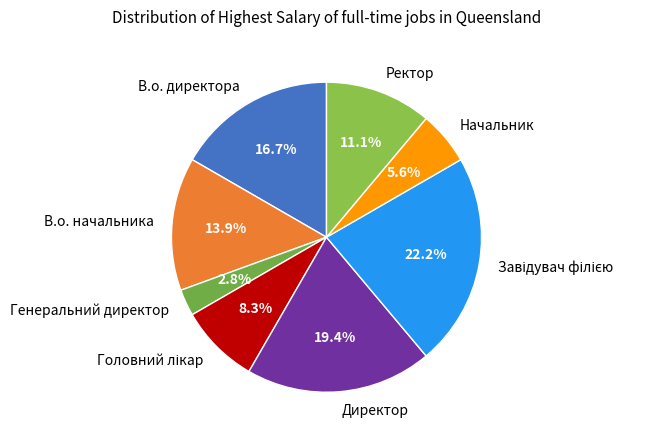

Which slice is the smallest?

Генеральний директор